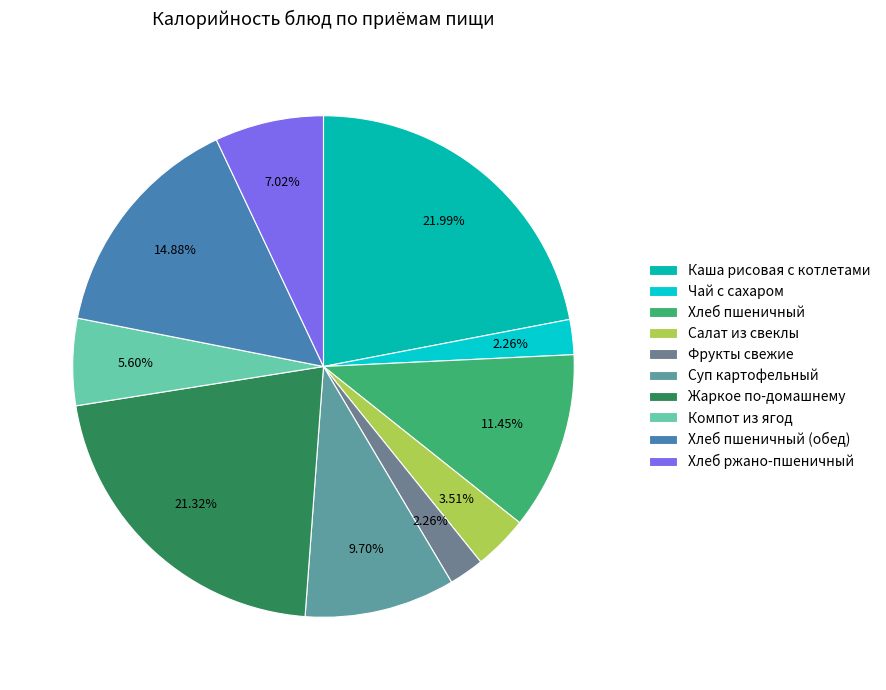

Is Чай с сахаром the majority of the pie?

No